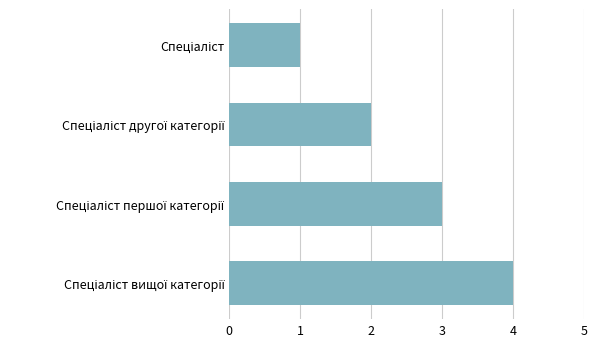

What is the sum of all values?

10